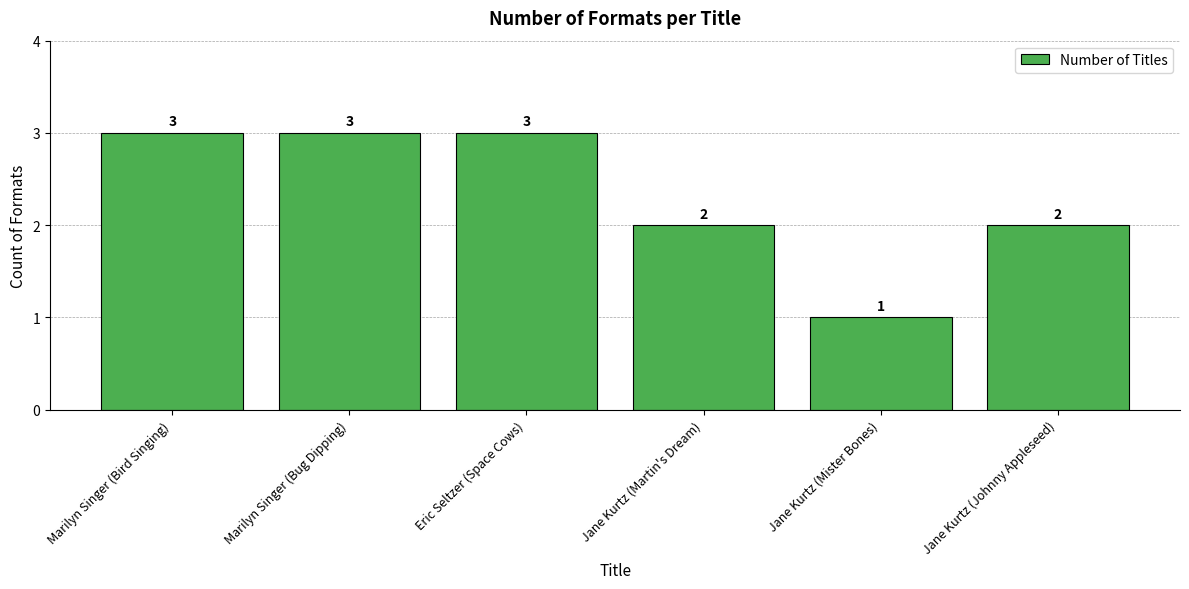

Approximately how many times larger is the value at Marilyn Singer (Bird Singing) compared to Jane Kurtz (Johnny Appleseed)?

1.5